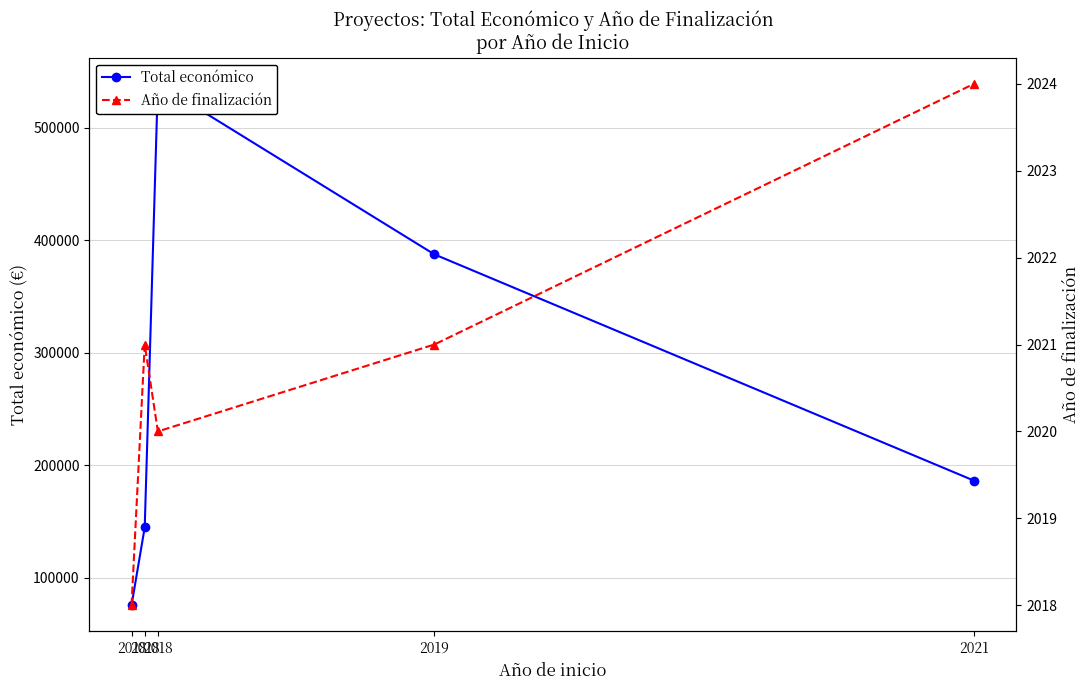

Between 2018 and 2018, which is larger?

2018